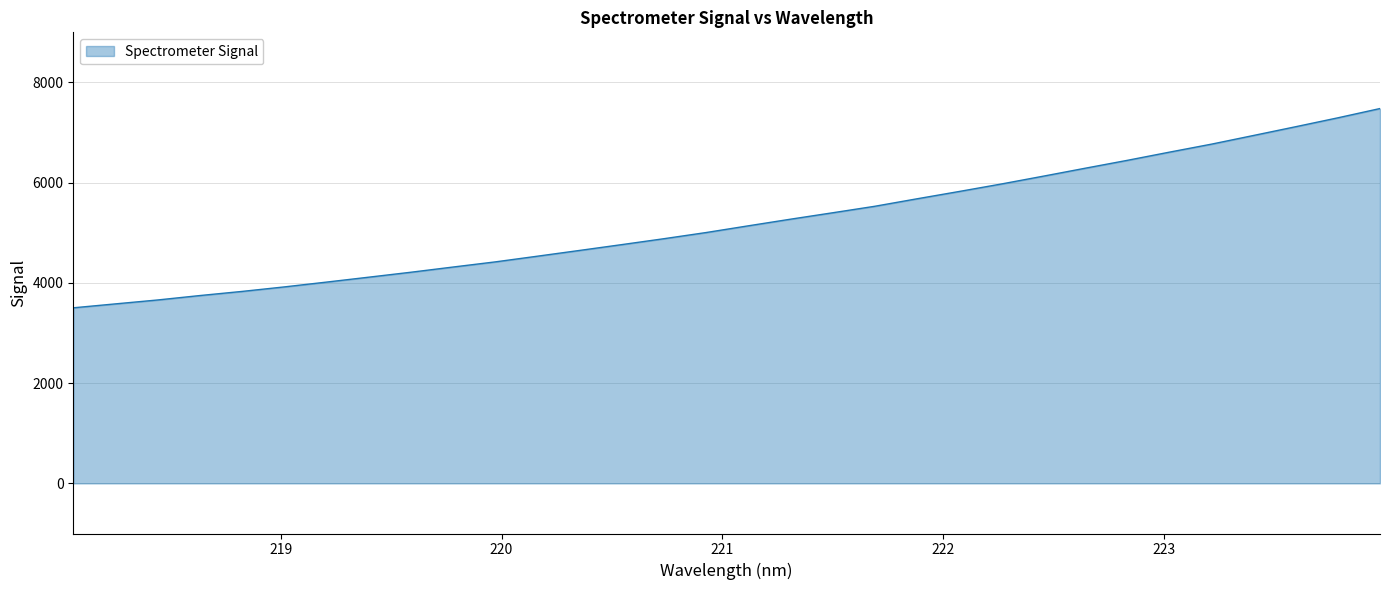

What is the difference between the maximum and minimum values?

3976.2